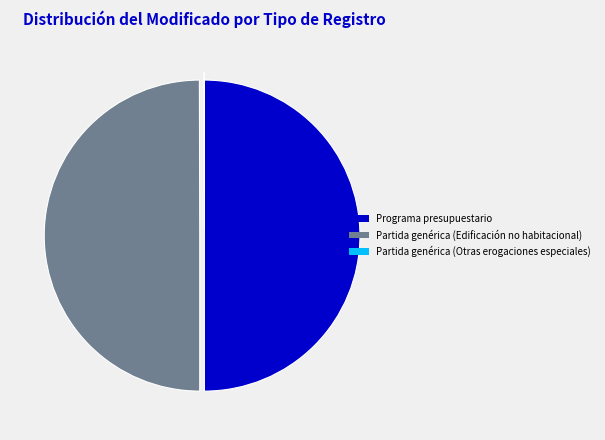

The Partida genérica (Edificación no habitacional) slice represents 45% of the pie. True or false?

False